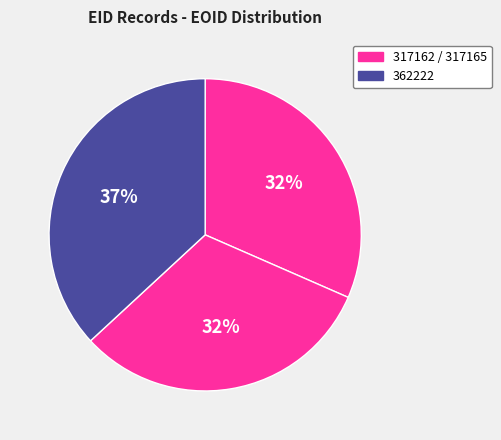

Rank the categories by value from lowest to highest.

317162, 317165, 362222